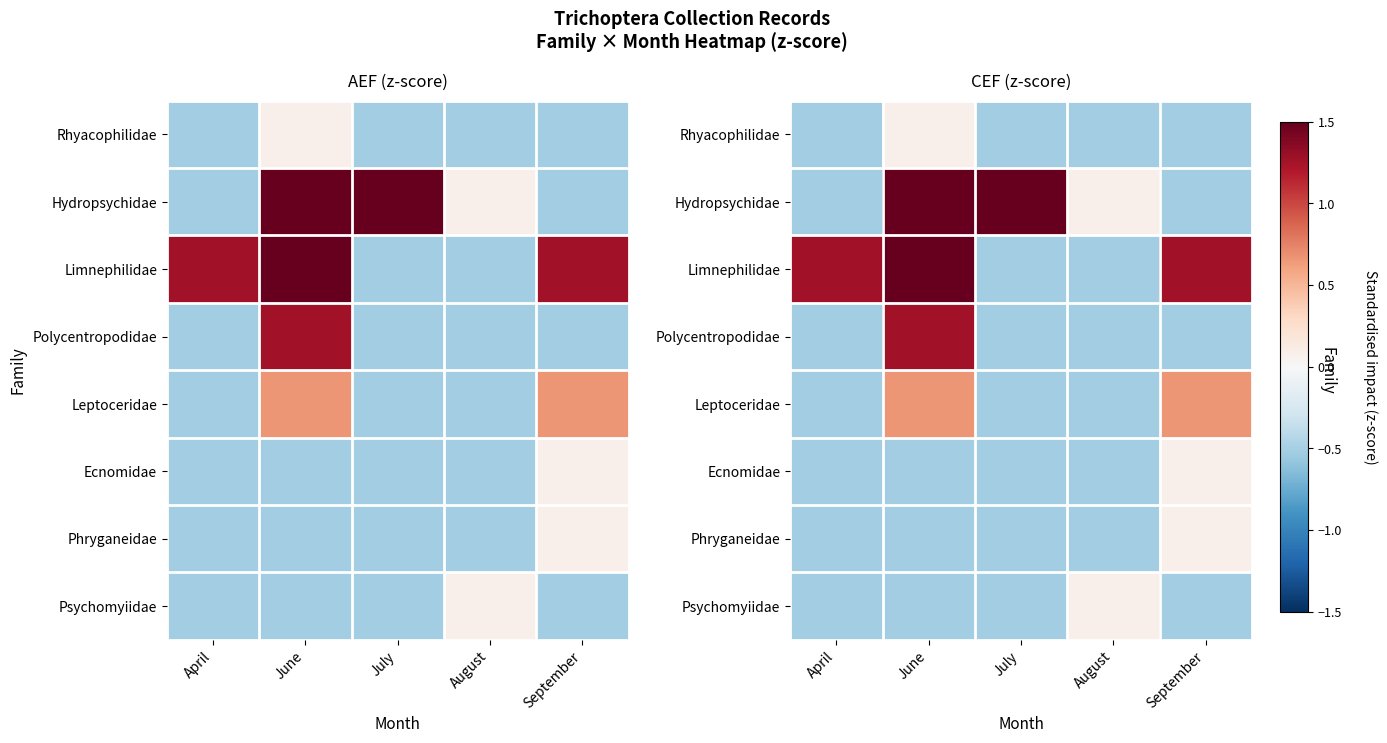

How many values in Rhyacophilidae are below zero?

4